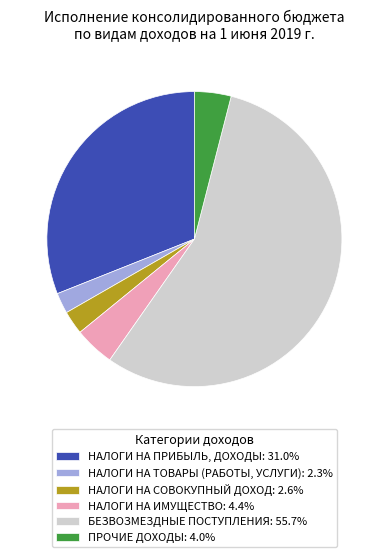

True or false: НАЛОГИ НА ПРИБЫЛЬ, ДОХОДЫ accounts for 22% of the total.

False